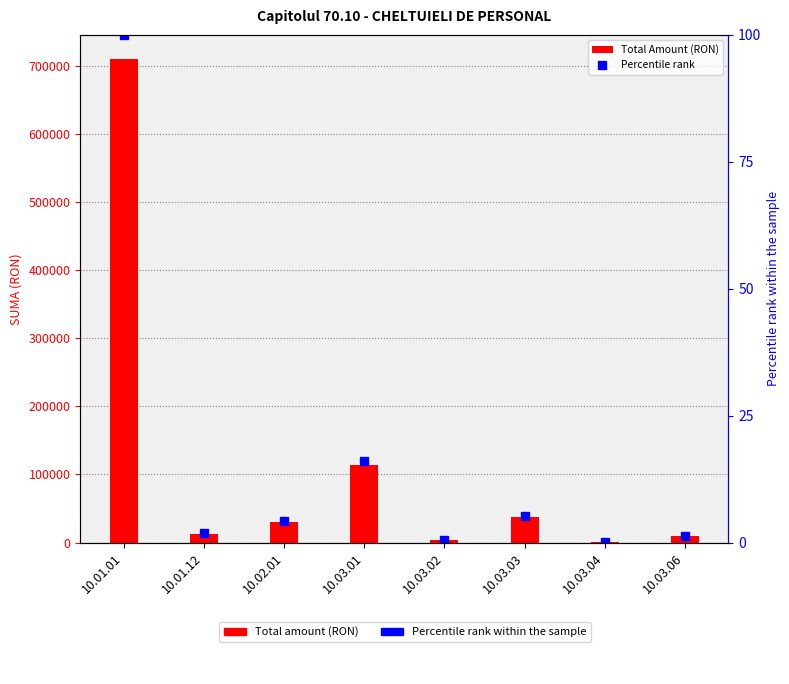

What is the approximate value of Total Amount (RON) at 10.02.01?

29887.1